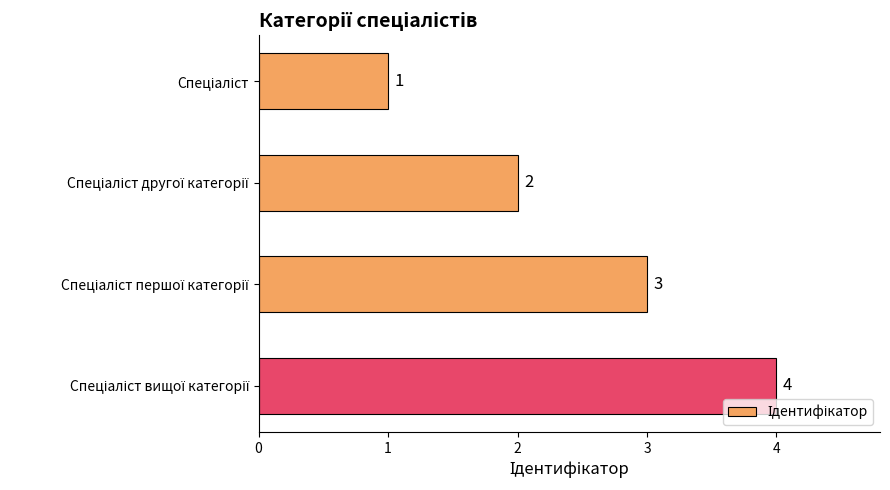

What is the value of the 4th bar from the top?

4